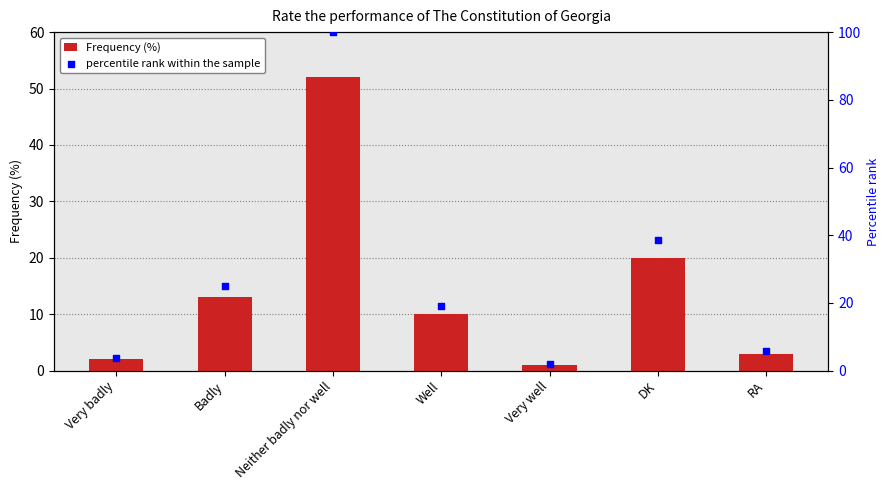

Which series has the largest Y range (max minus min)?

percentile rank within the sample